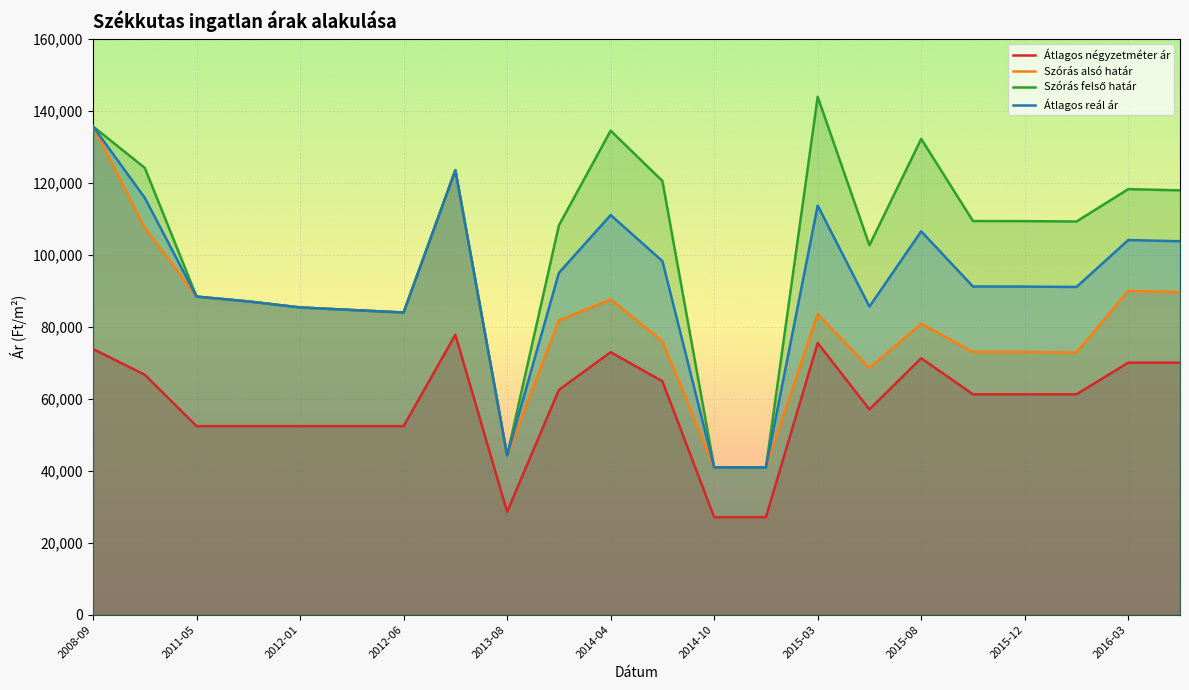

True or false: Szórás alsó határ has a value of 42884 at 2012-01.

False